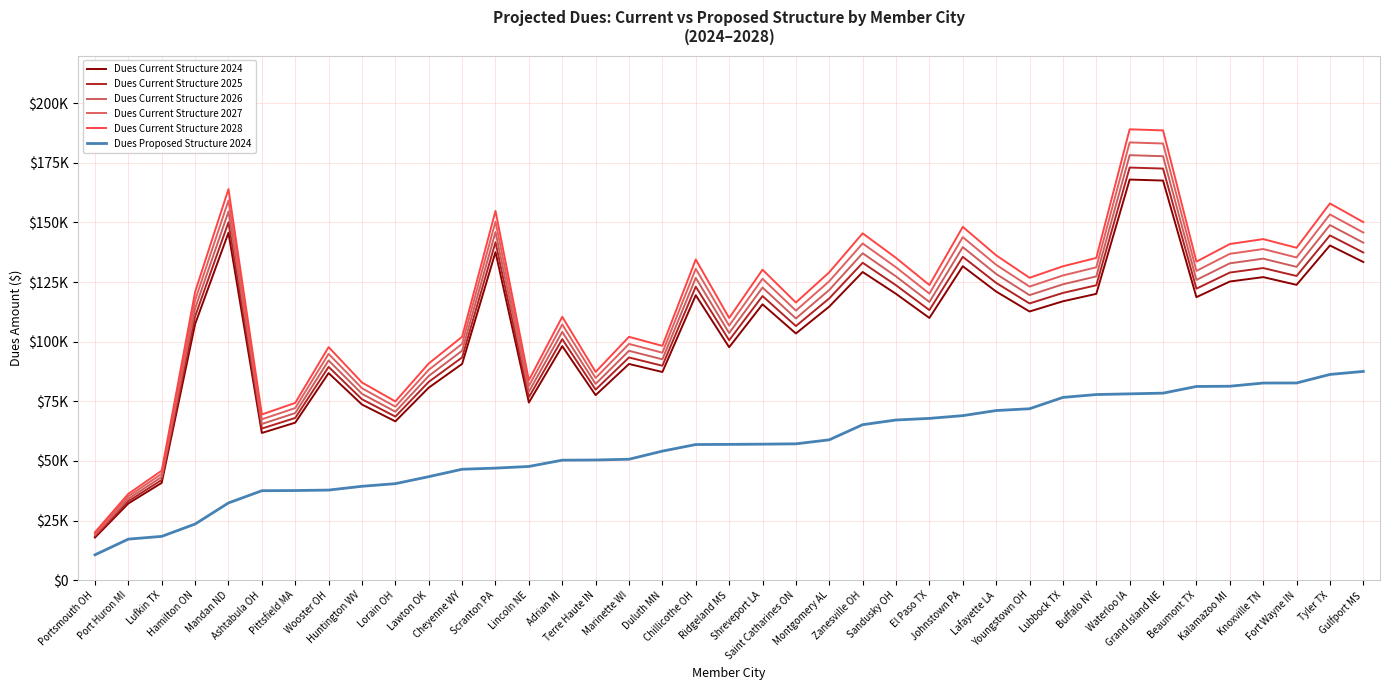

What is the approximate value of Dues Current Structure 2024 at Adrian MI?

98124.3